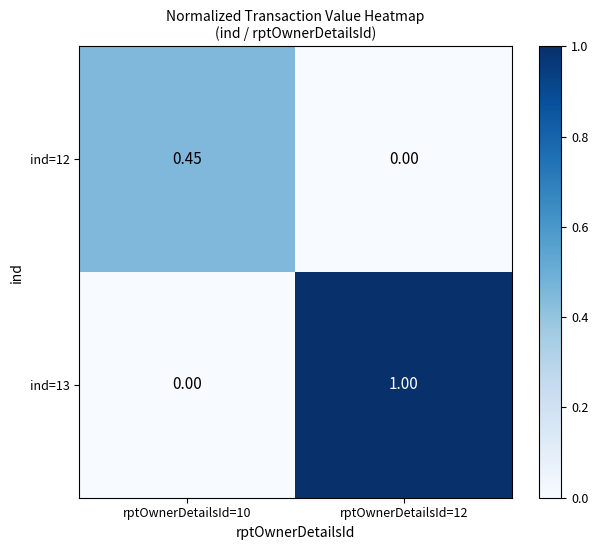

Which series has the widest spread of values?

ind=13